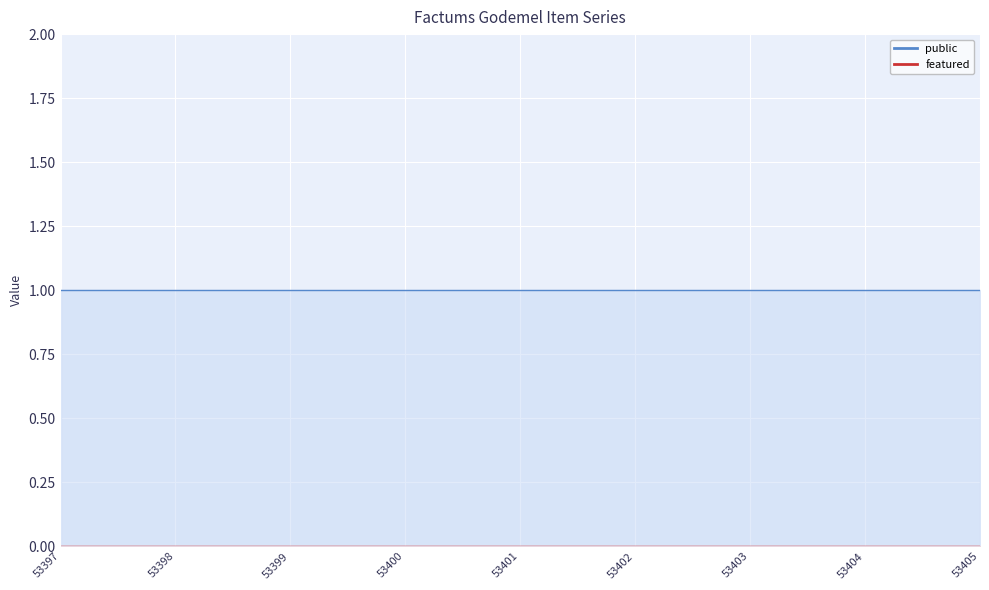

True or false: public and featured cross at least once.

False